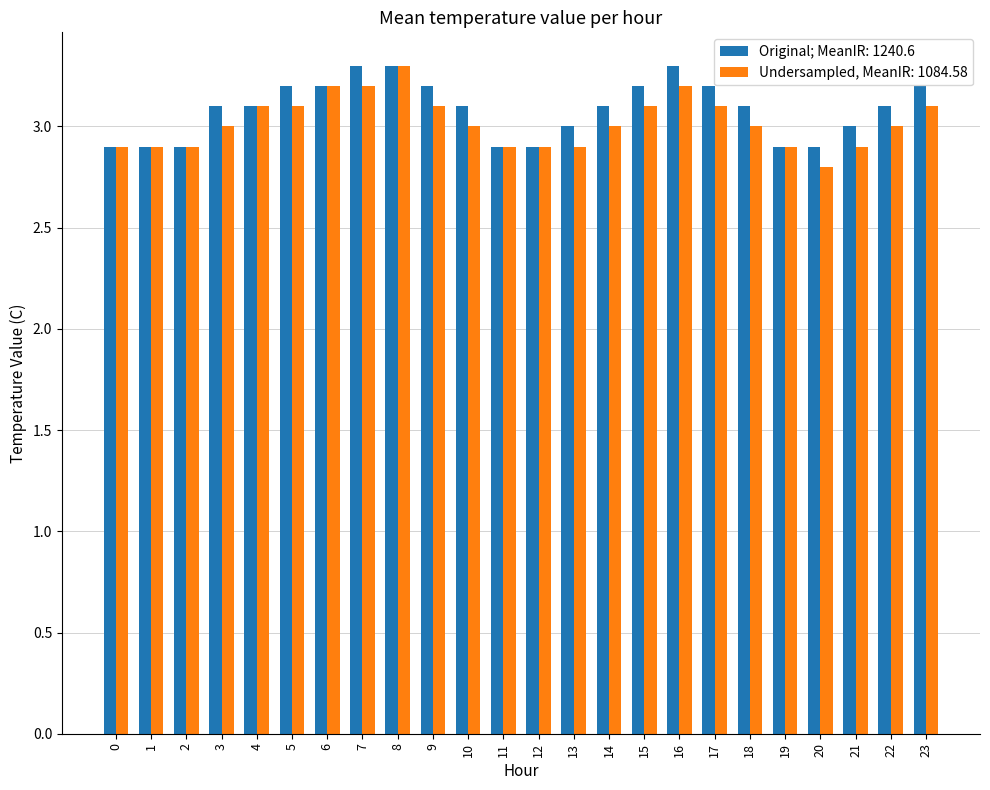

What is the average value of the Original; MeanIR: 1240.6 series?

3.1